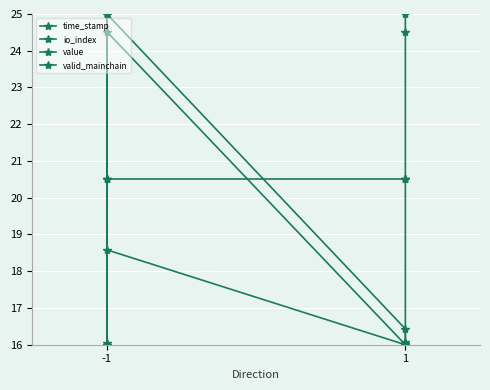

Which category has the highest value across all series?

-1